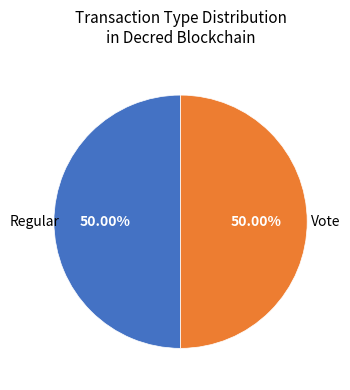

How many segments does this pie chart have?

2